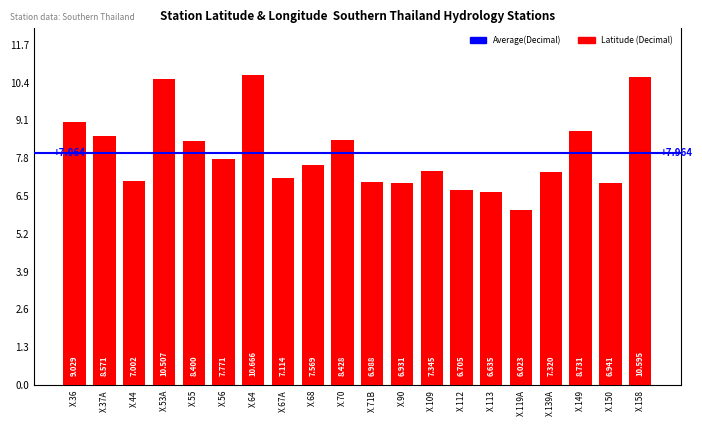

List the labels in order of value, smallest first.

X.119A, X.113, X.112, X.90, X.150, X.71B, X.44, X.67A, X.139A, X.109, X.68, X.56, X.55, X.70, X.37A, X.149, X.36, X.53A, X.158, X.64